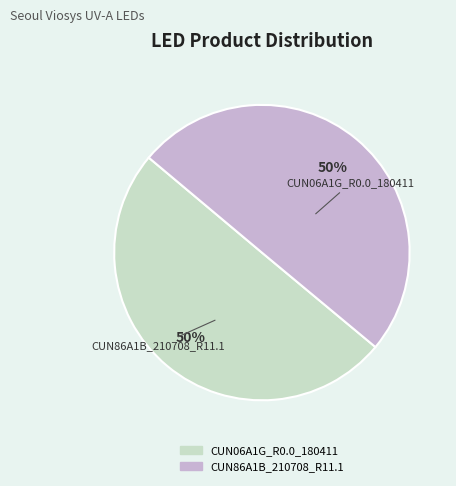

To the nearest percent, what percentage of the pie is CUN06A1G_R0.0_180411?

50%